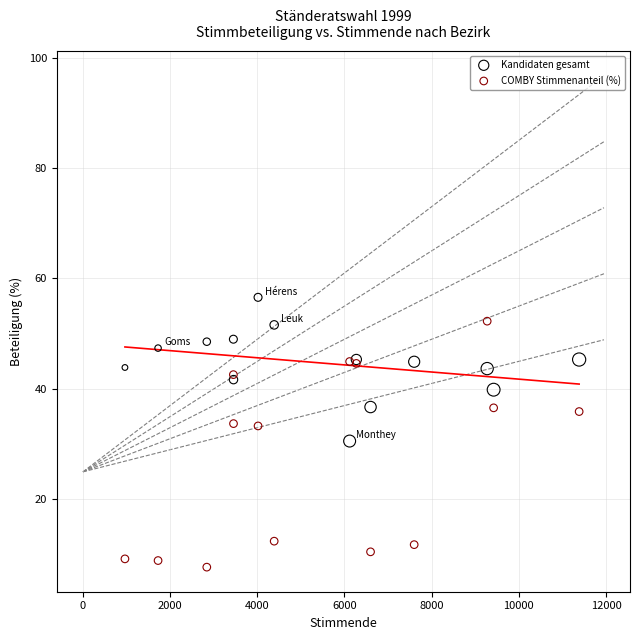

What is the X range (max minus min) for the scatter plot?

10421.0